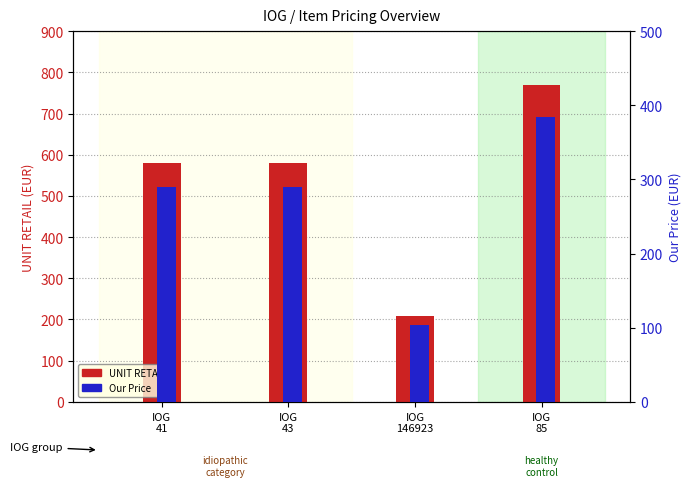

What is the spread (max minus min) of values at IOG
43?

289.5